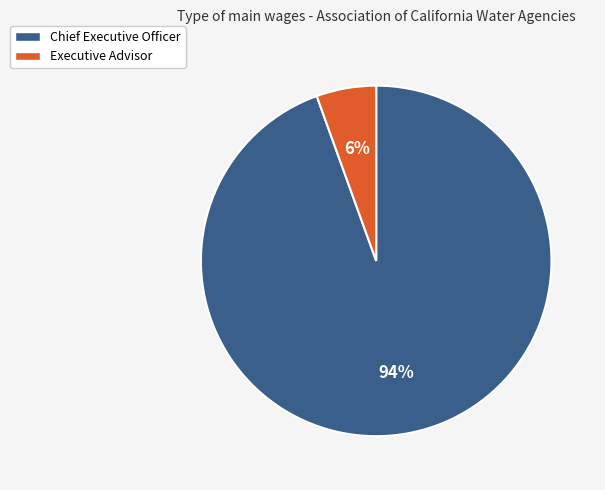

Rank the categories by value from highest to lowest.

Chief Executive Officer, Executive Advisor